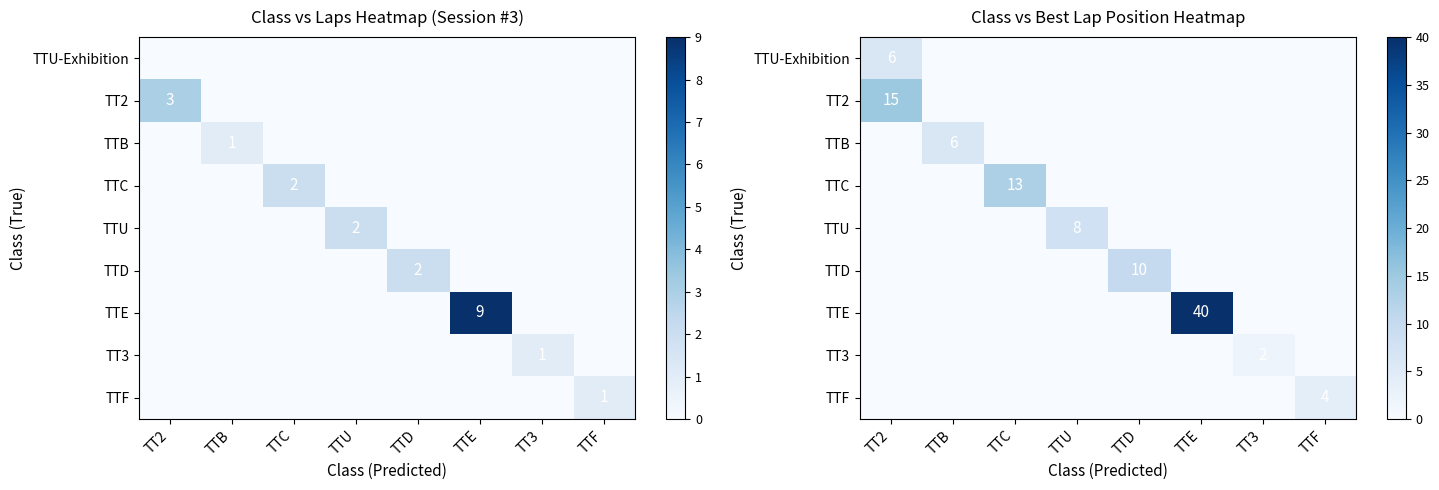

List the labels in order of TTC value, smallest first.

TT2, TTB, TTU, TTD, TTE, TT3, TTF, TTC